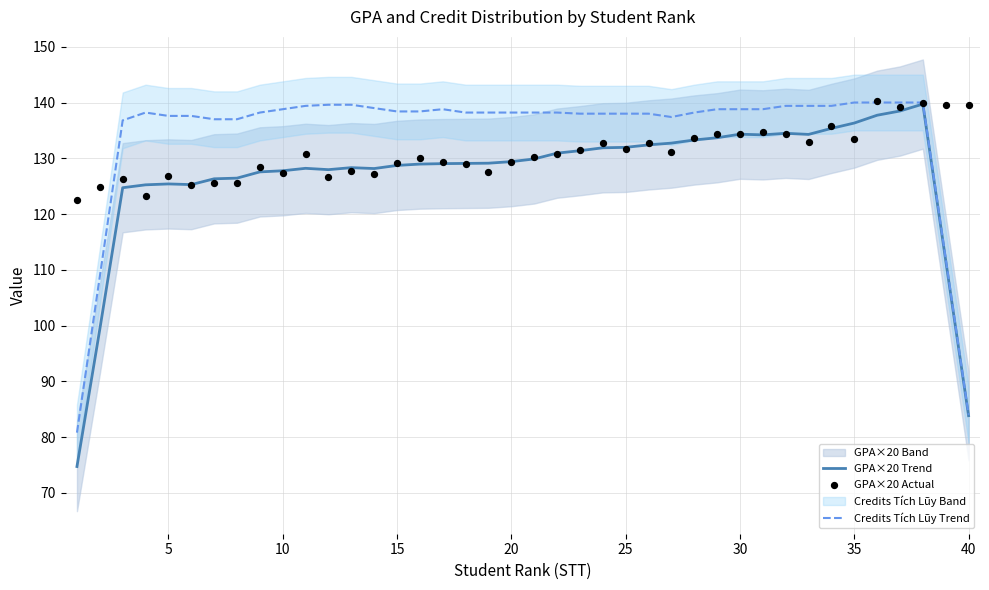

True or false: Credits Tích Lũy Trend has a value of 88.8 at 5.

False